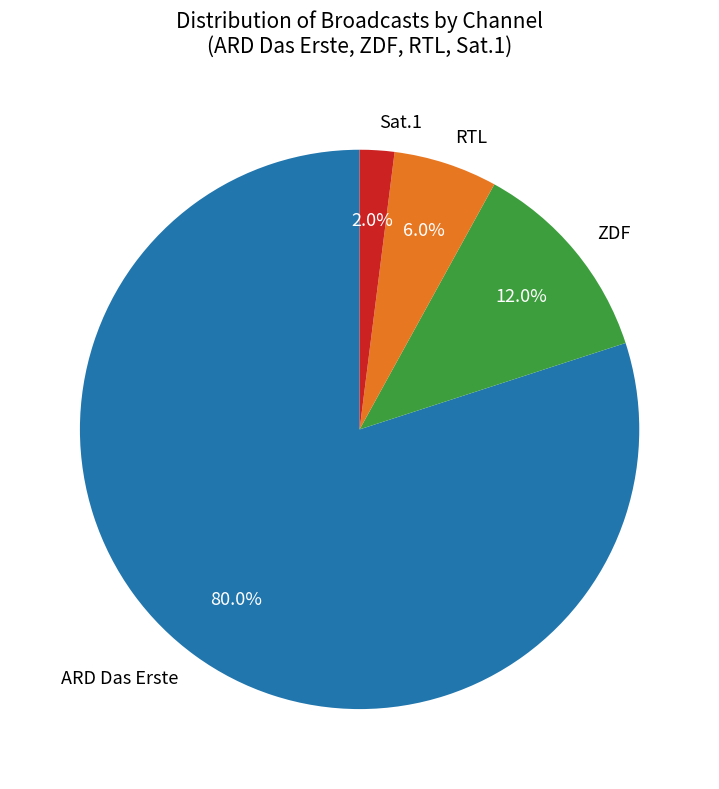

What is the majority slice?

ARD Das Erste